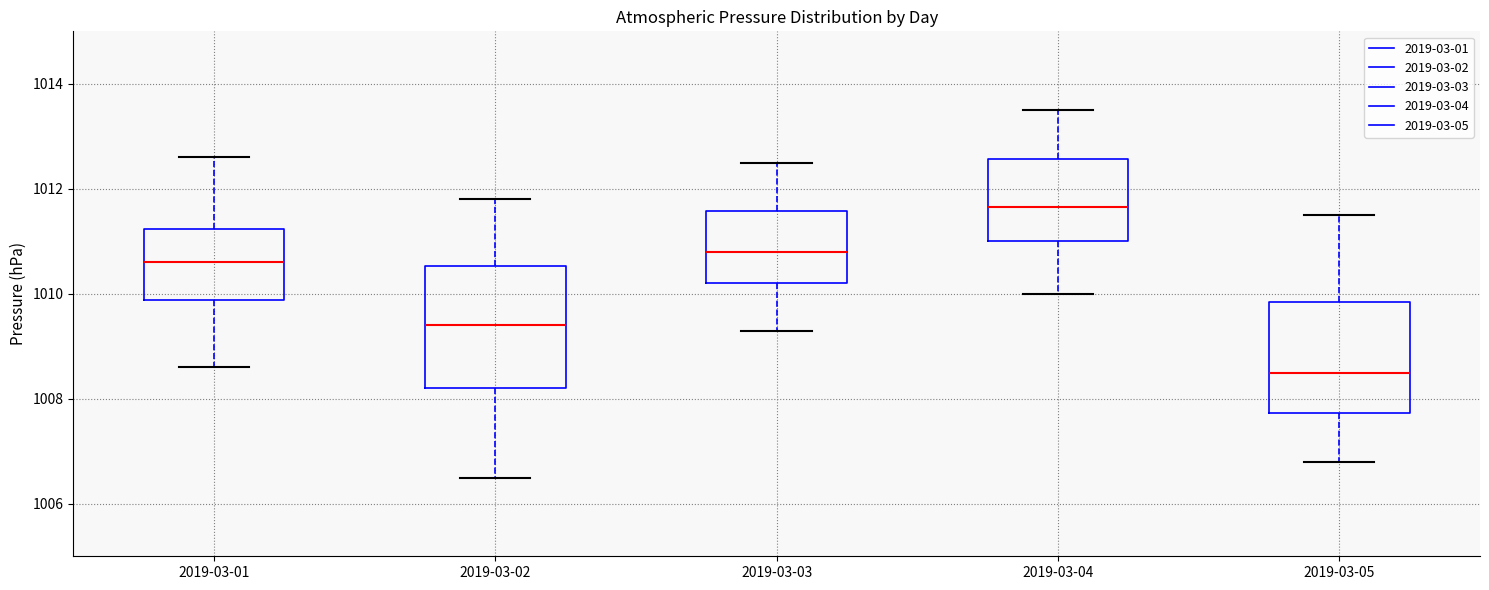

Reading left to right, transcribe this box plot: for each box, give where its median line is, the range the box spans, and where its two whiskers end, as read against the y-axis. The values are not printed on the chart, so give them approximately, as read against the axis.

2019-03-01: median 1010.6, box 1009.8 to 1011.2, whiskers 1008.6 to 1012.6
2019-03-02: median 1009.4, box 1008.2 to 1010.6, whiskers 1006.6 to 1011.8
2019-03-03: median 1010.8, box 1010.2 to 1011.6, whiskers 1009.4 to 1012.6
2019-03-04: median 1011.6, box 1011.0 to 1012.6, whiskers 1010.0 to 1013.6
2019-03-05: median 1008.6, box 1007.8 to 1009.8, whiskers 1006.8 to 1011.6